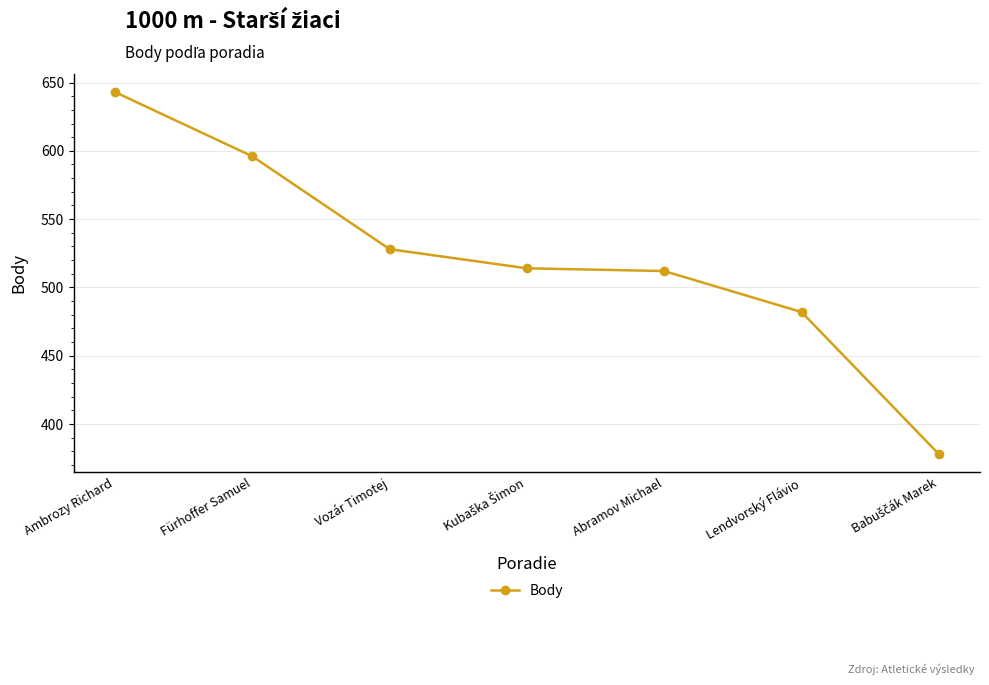

What is the difference between the maximum and minimum values?

265